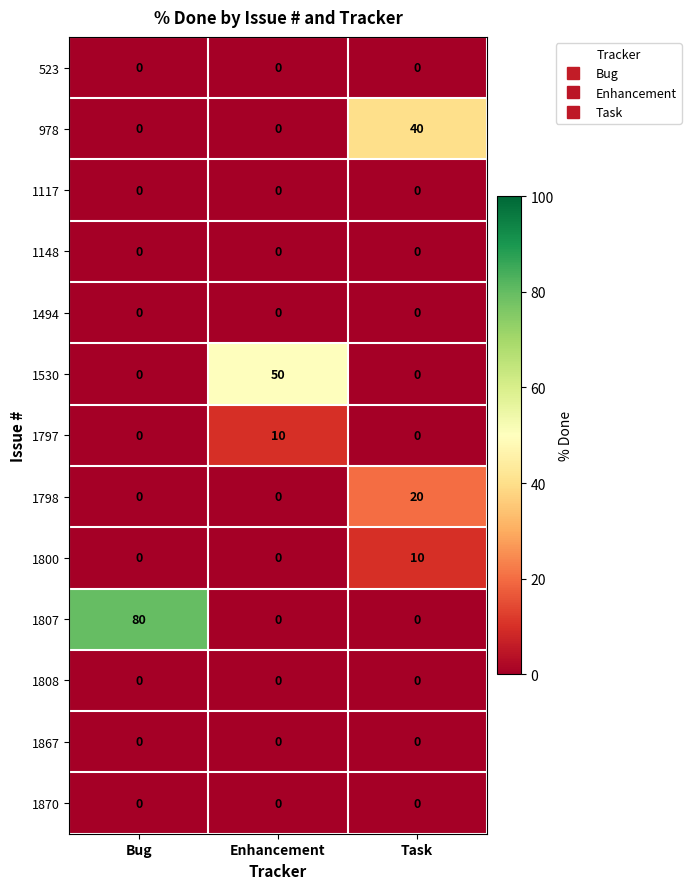

What is the greatest value displayed?

80